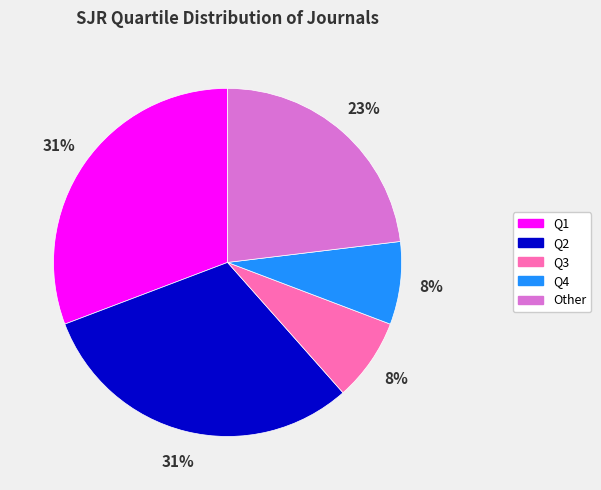

Is it true that Q2 is 31% of the pie?

True